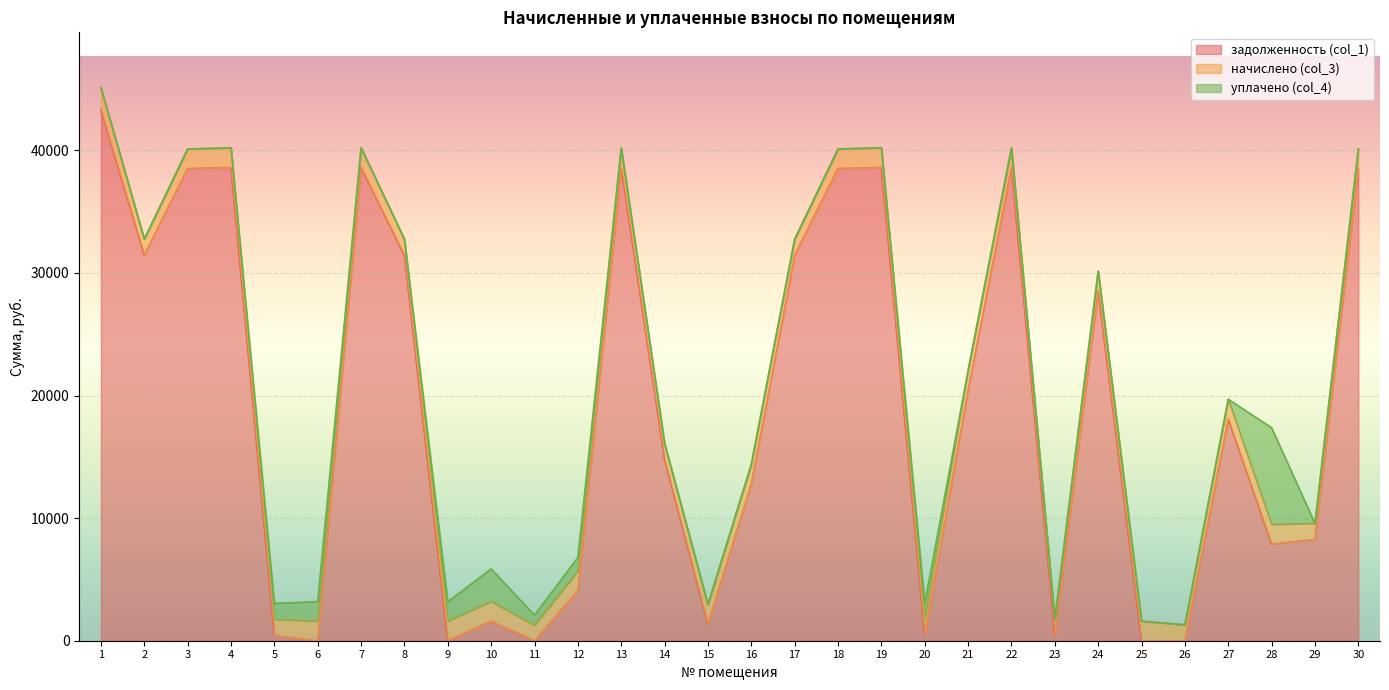

What is the difference between the highest and lowest values at 10?

1066.0